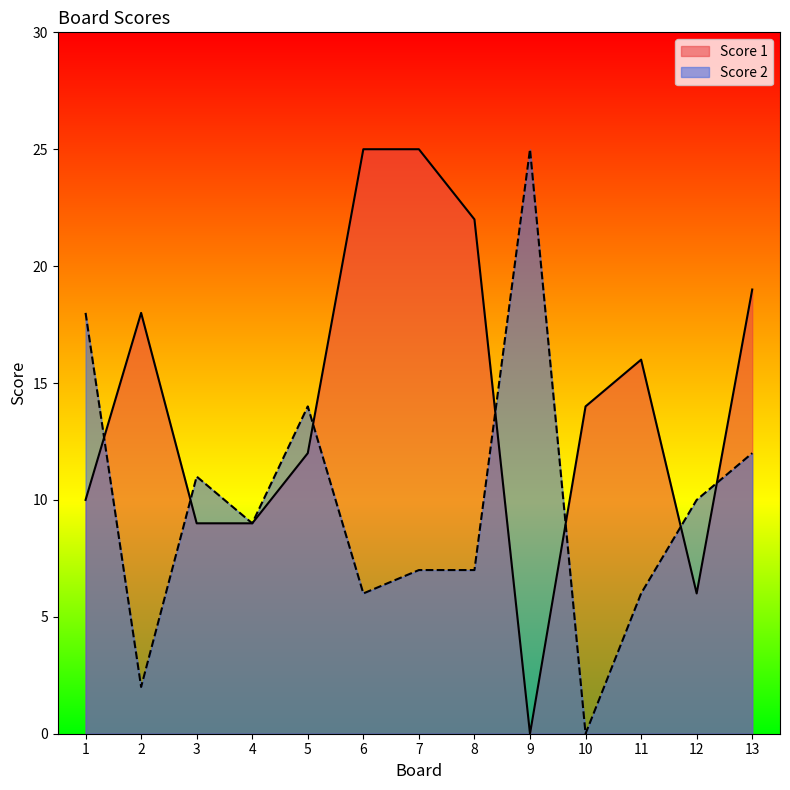

Rank the series by their maximum value, from lowest to highest.

Score 1, Score 2